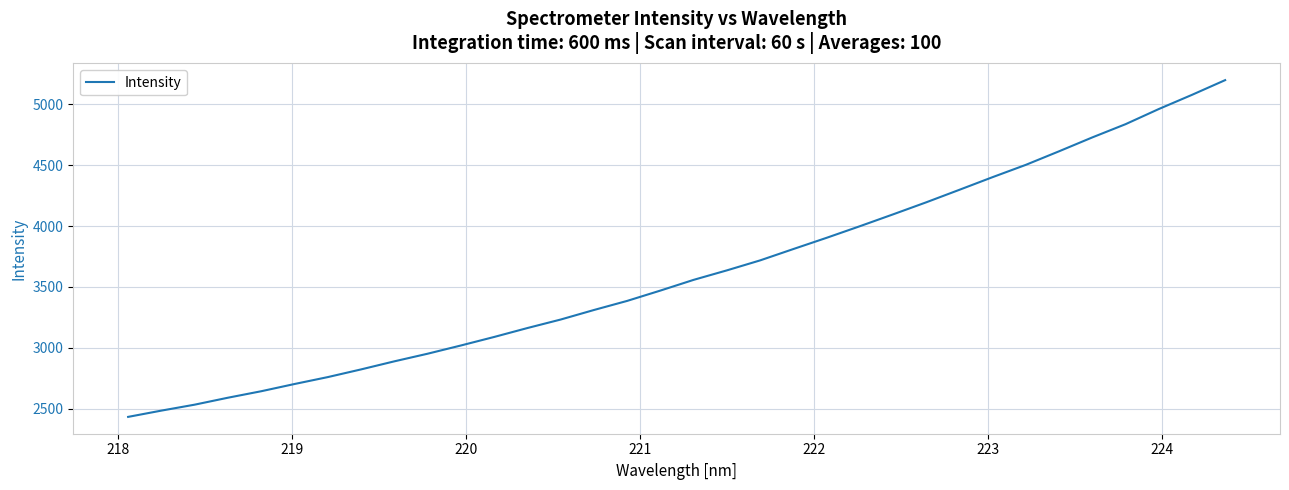

What is the smallest value displayed?

2432.3